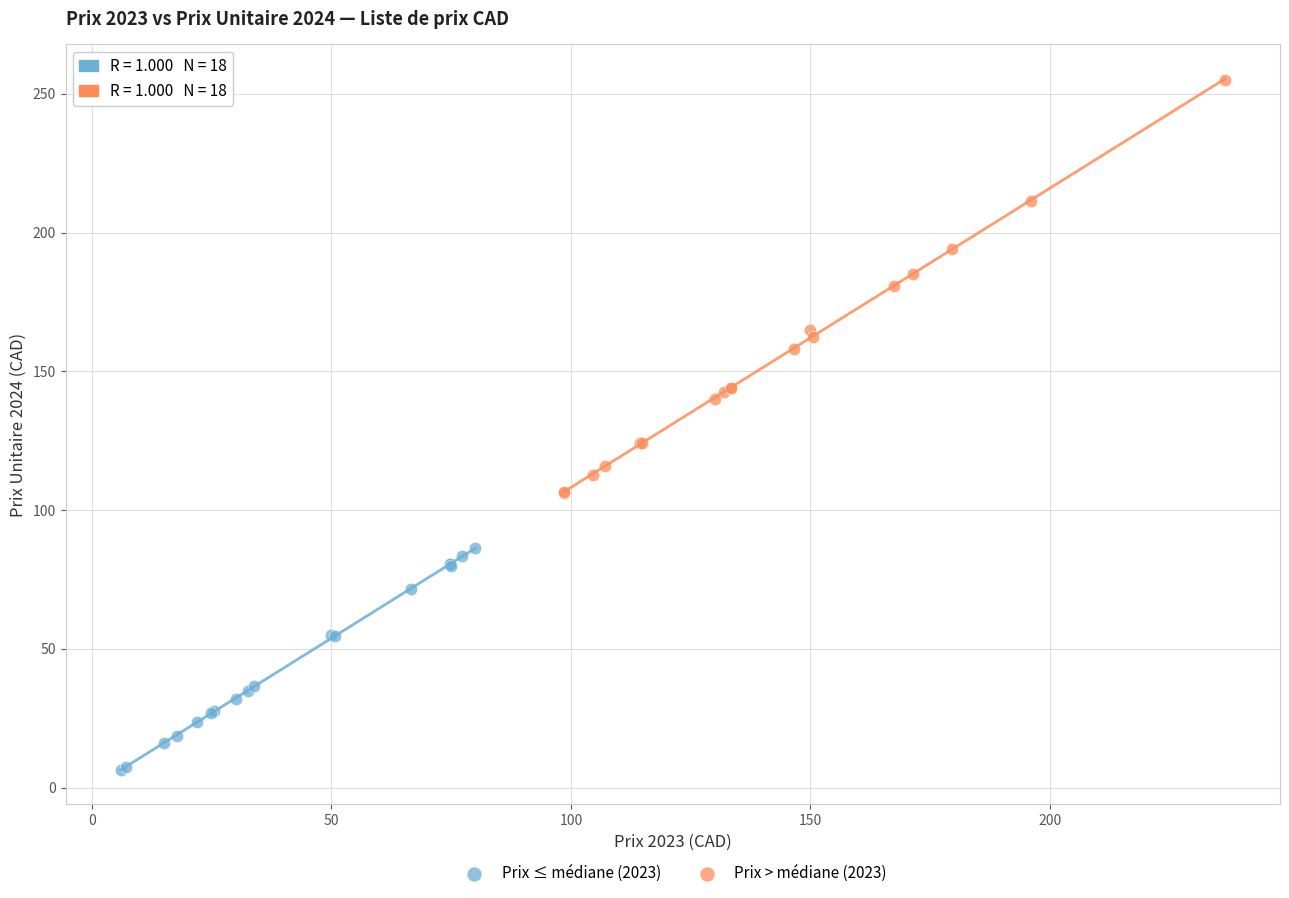

Which series has the largest Y range (max minus min)?

Prix > médiane (2023)